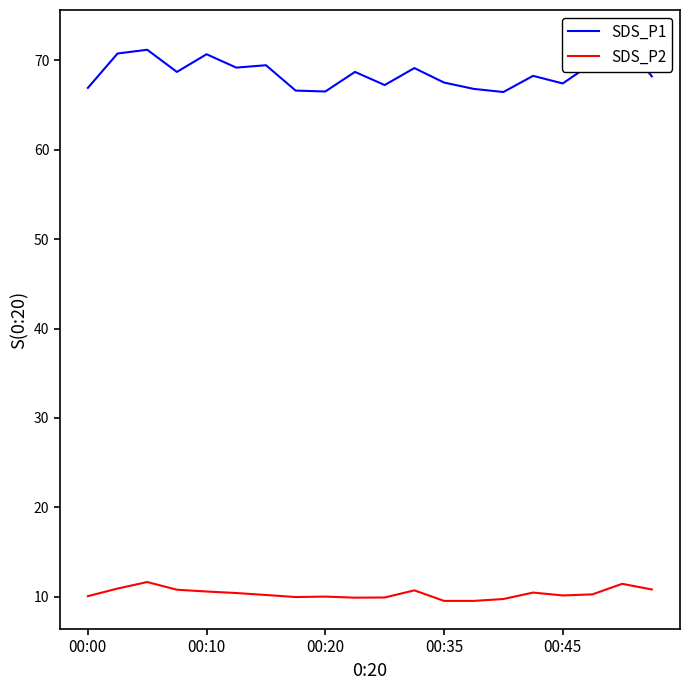

At which category is the sum across all series the highest?

18